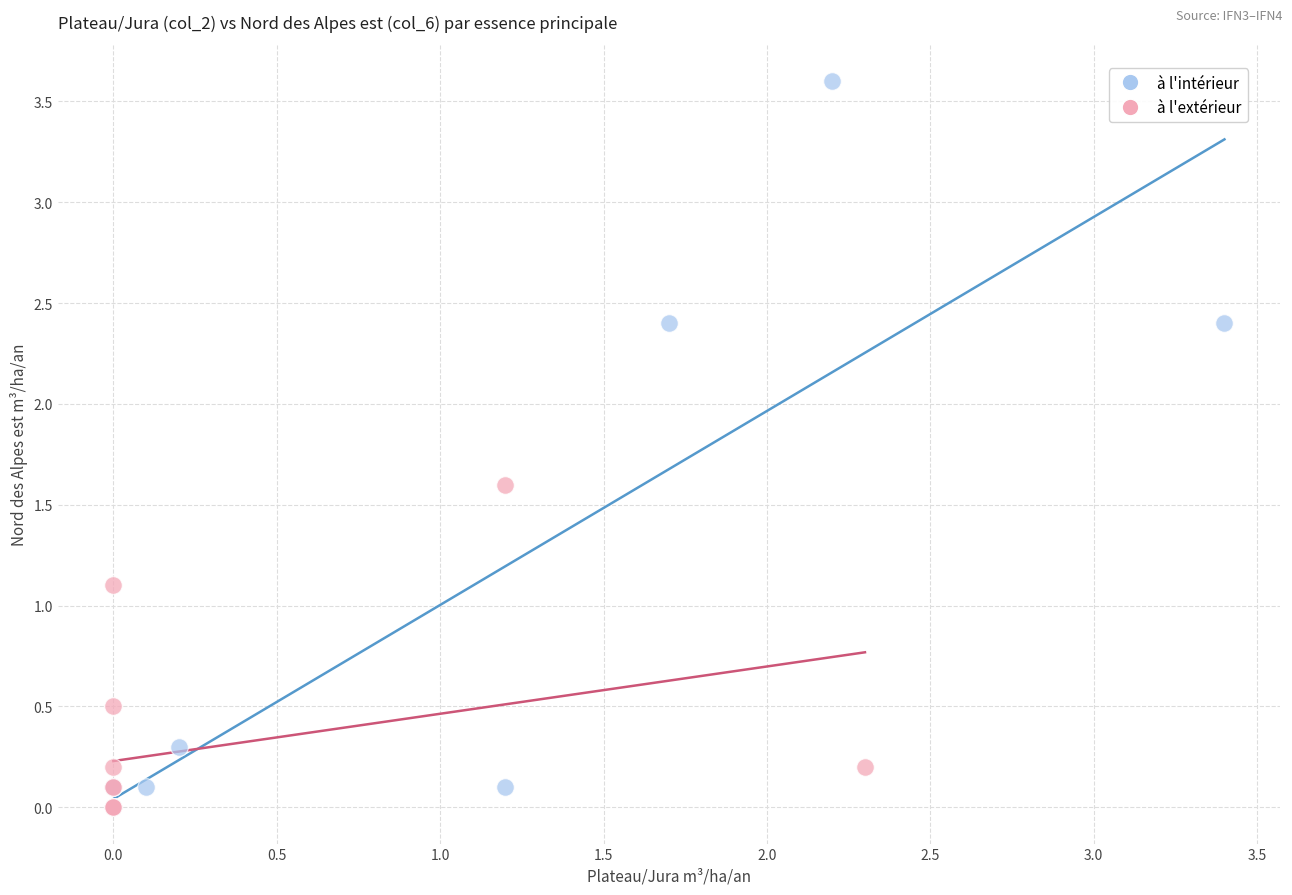

Which series reaches the maximum Y coordinate?

à l'intérieur